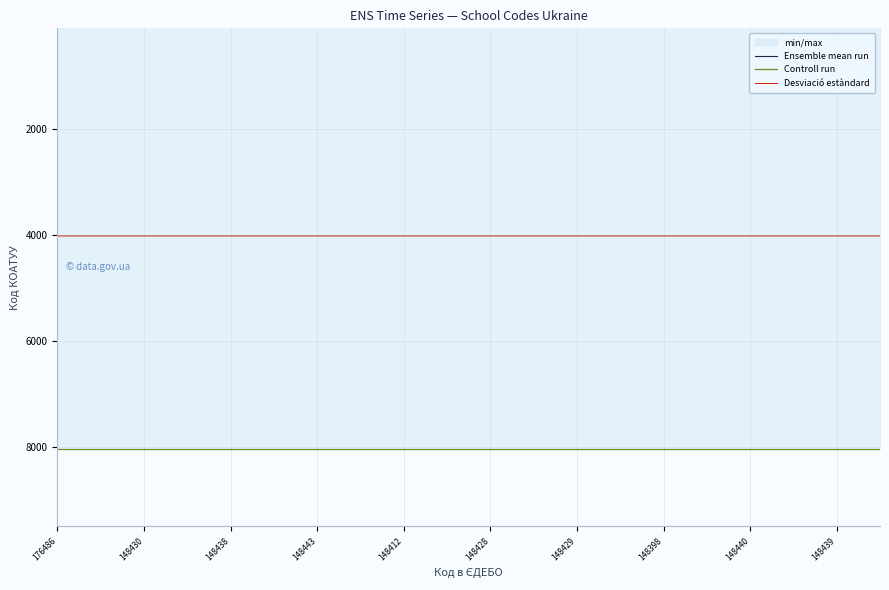

How many lines are shown in the chart?

3